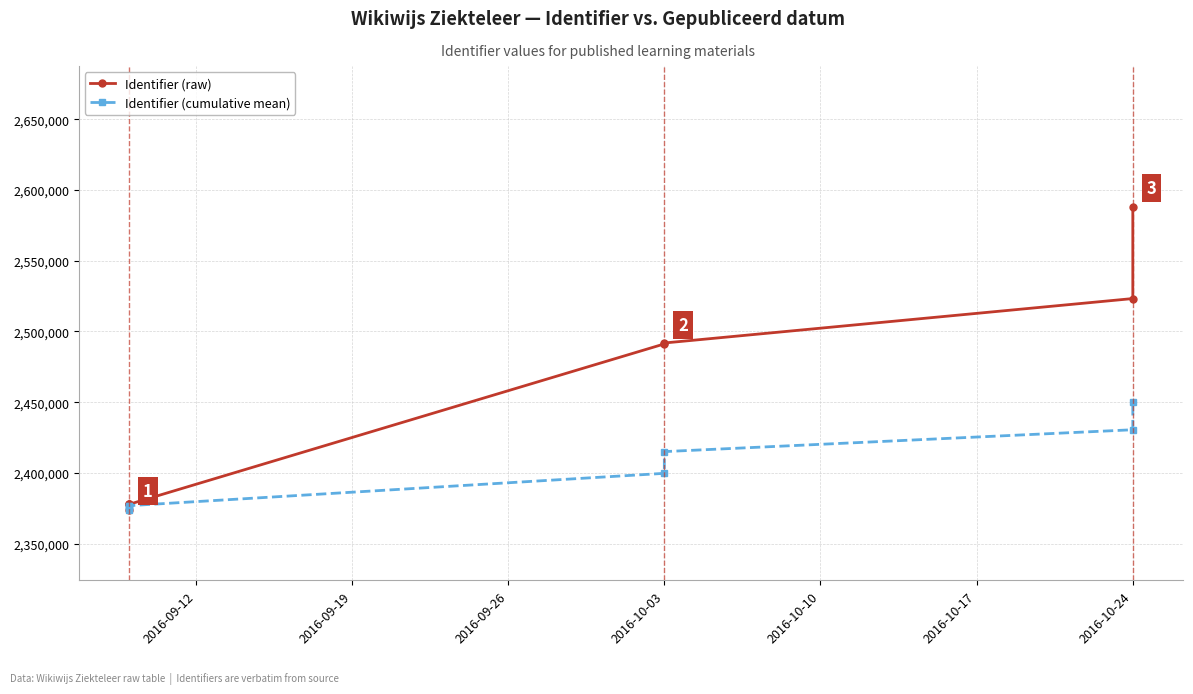

What is the difference between the Identifier (raw) values at 2016-10-24 and 2016-09-26?

145575